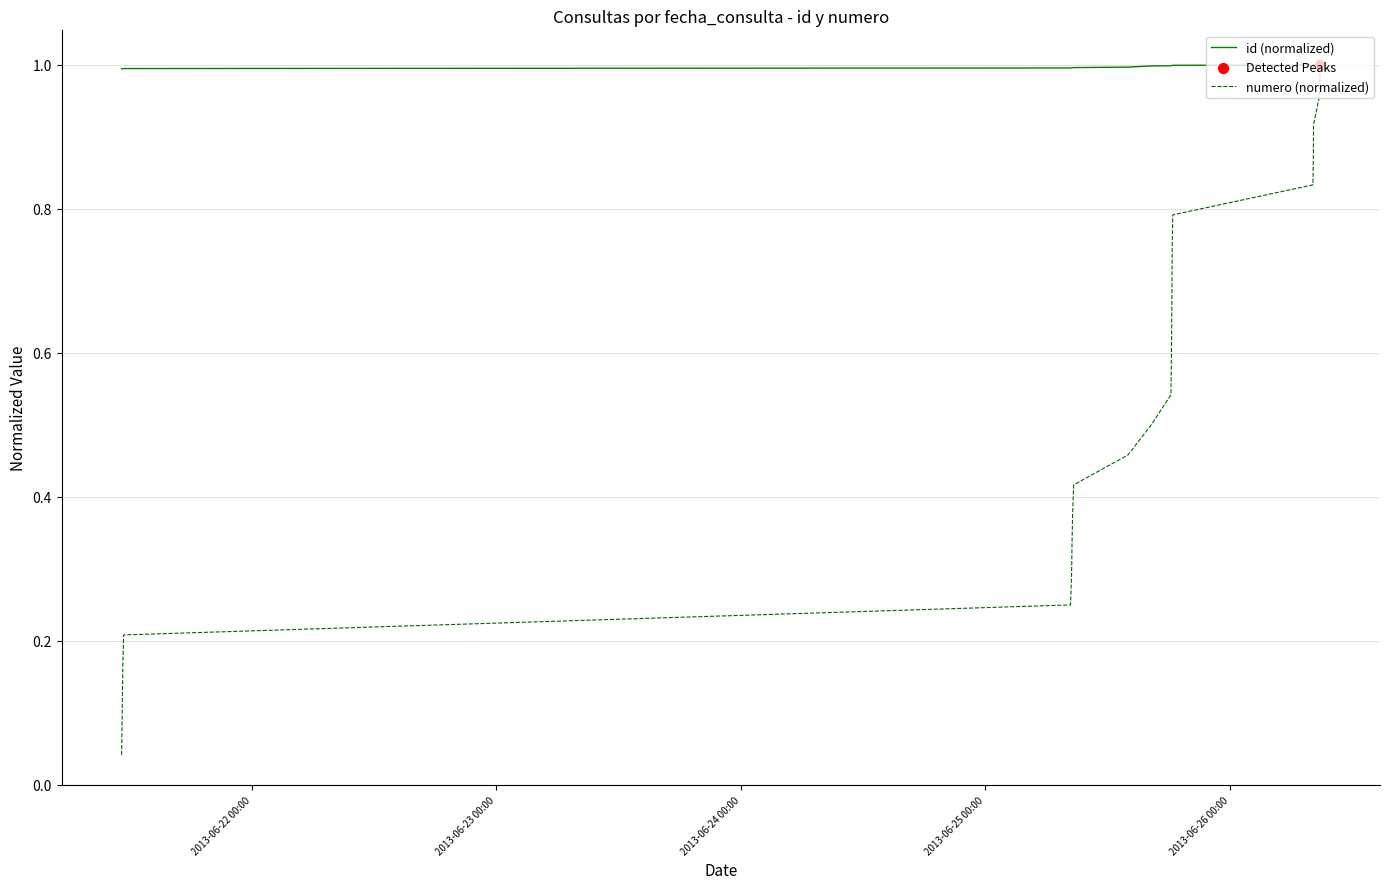

List the series in order of their overall mean, highest first.

id (normalized), numero (normalized)